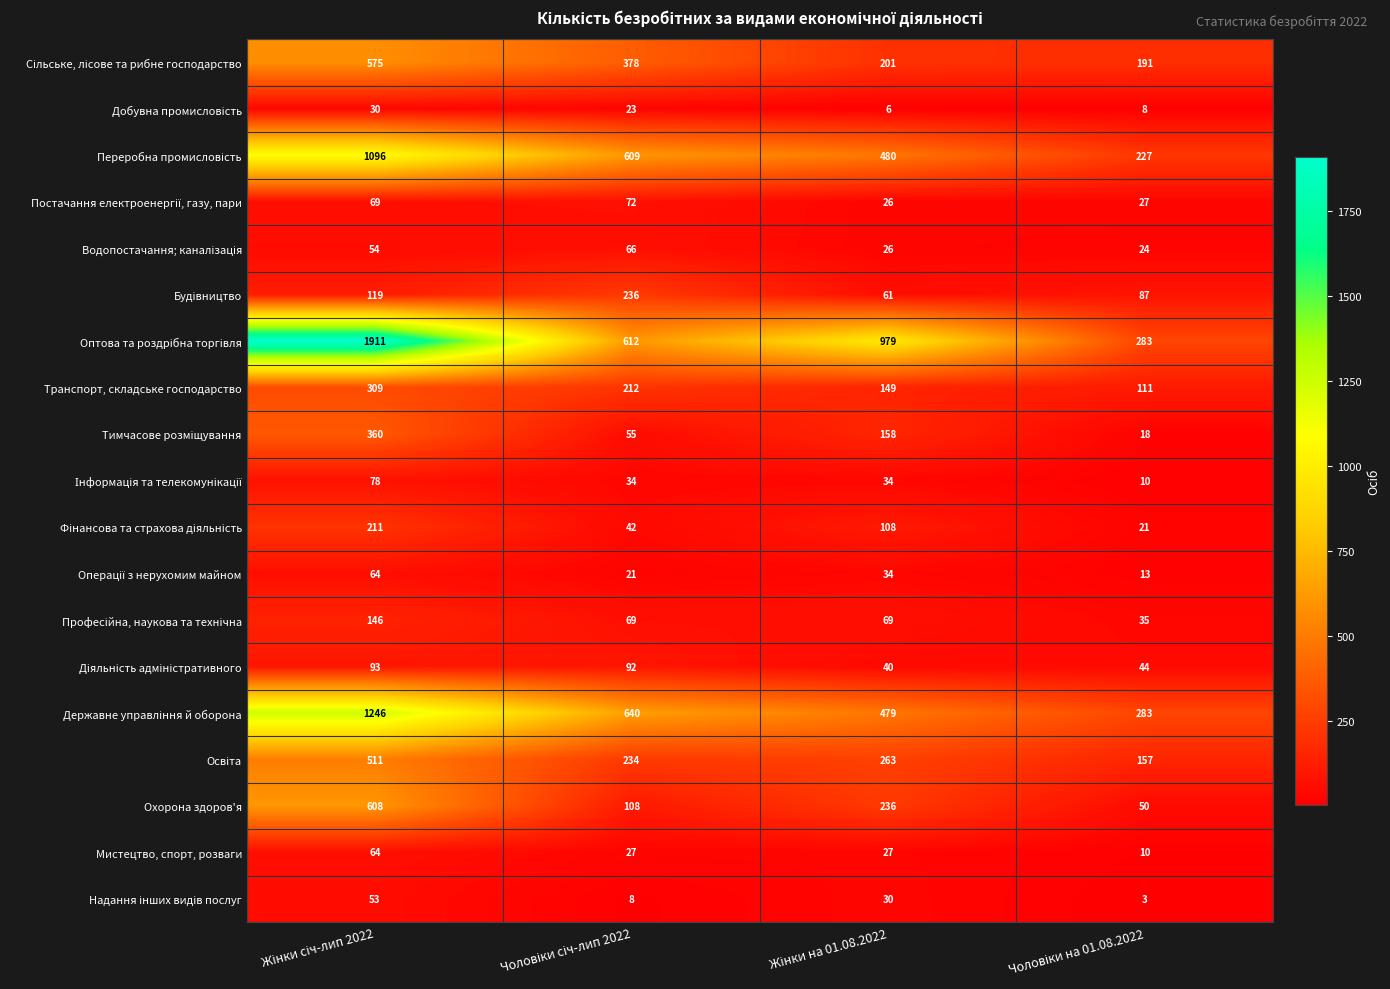

What is the minimum value shown in the chart?

3